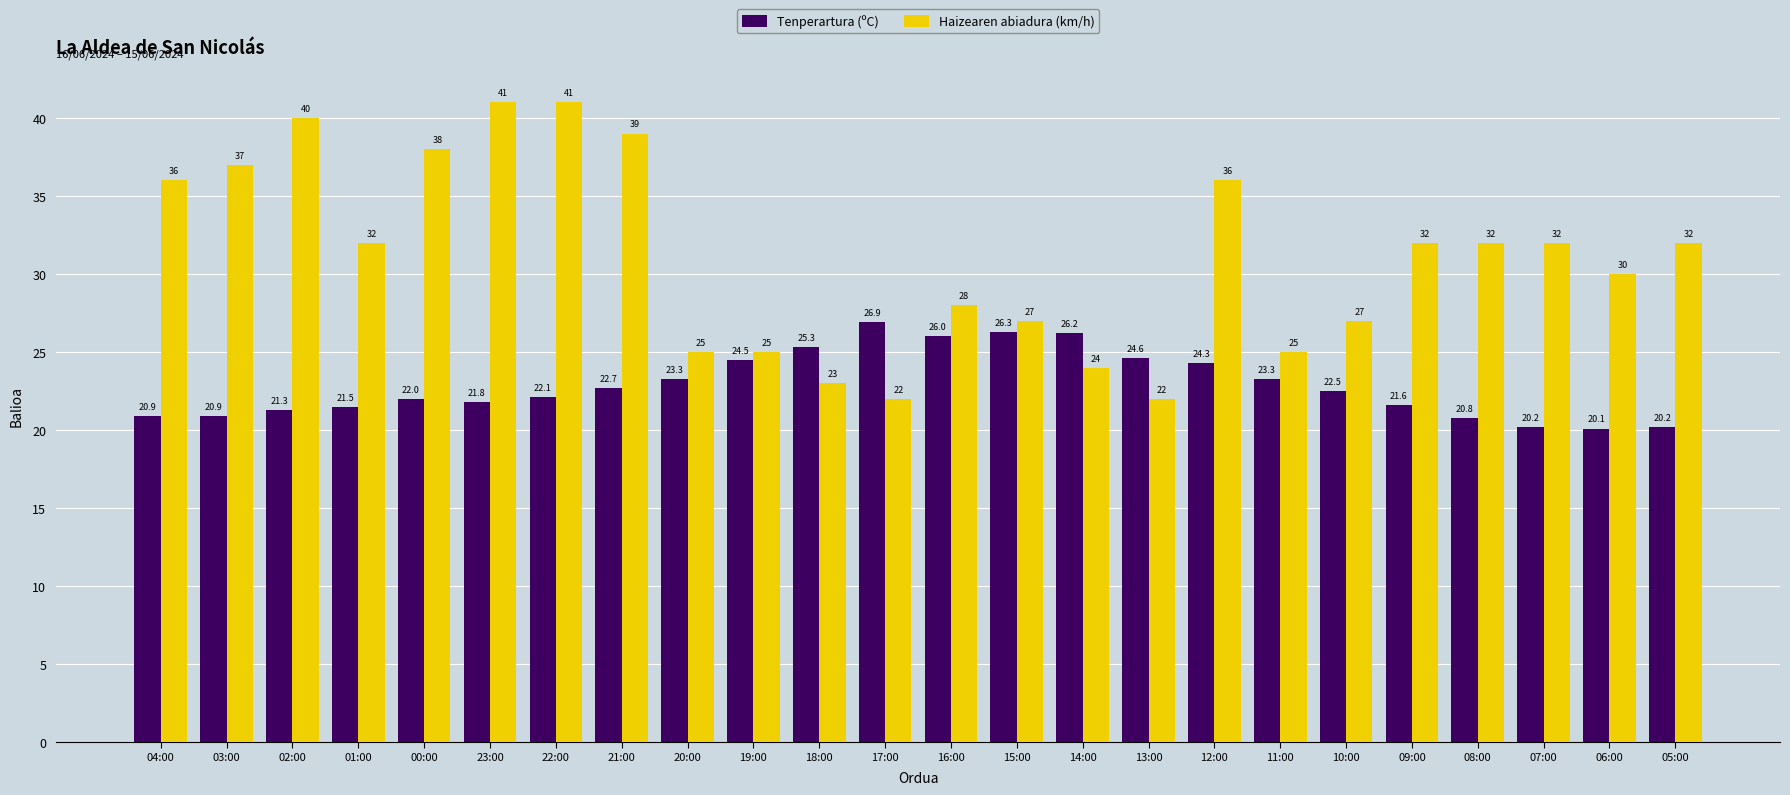

Which category has the lowest value across all series?

06:00